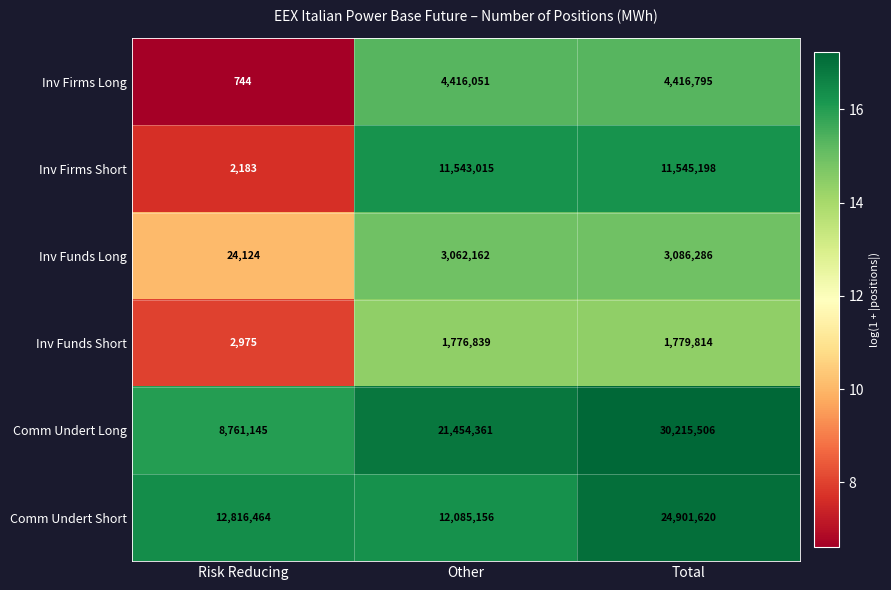

What is the difference between the maximum and minimum values in the Inv Firms Short series?

11543015